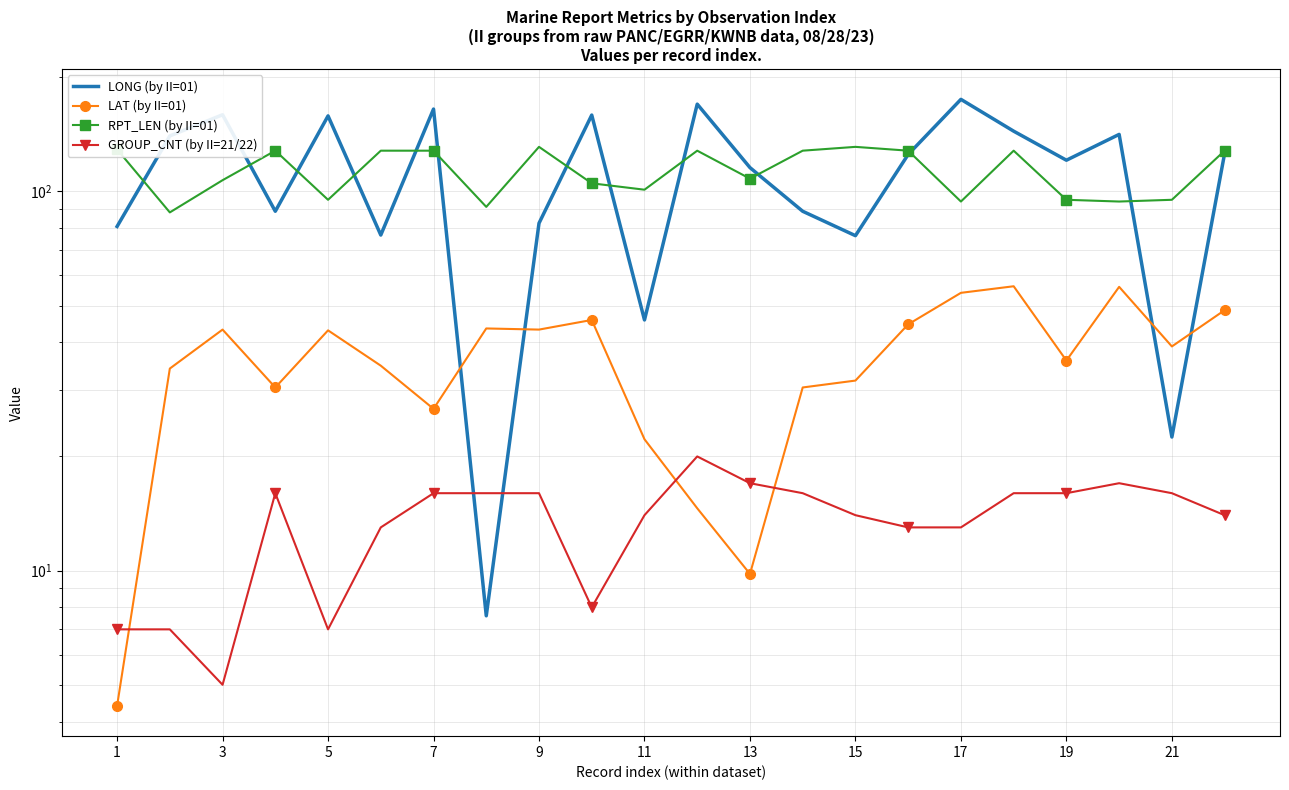

How many interior local valleys does the RPT_LEN (by II=01) series have?

7